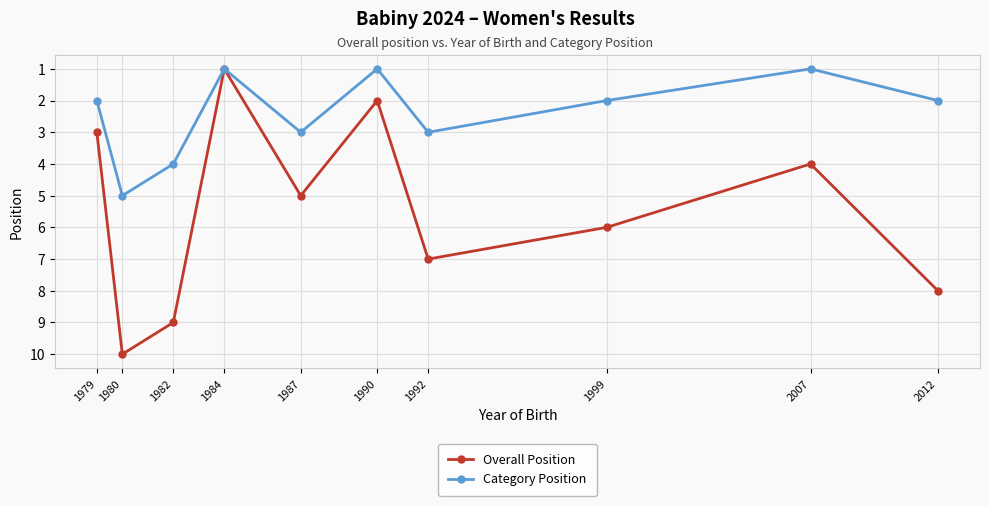

What is the total value across all series at 1999?

8